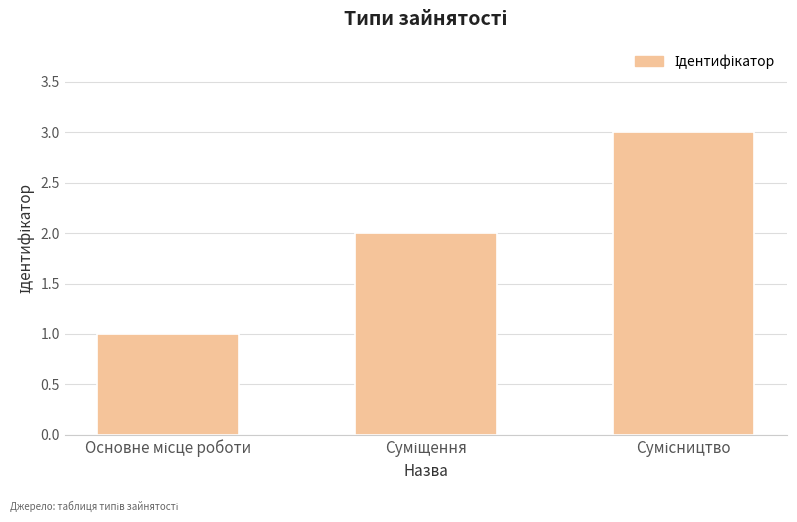

What is the maximum value shown in the chart?

3